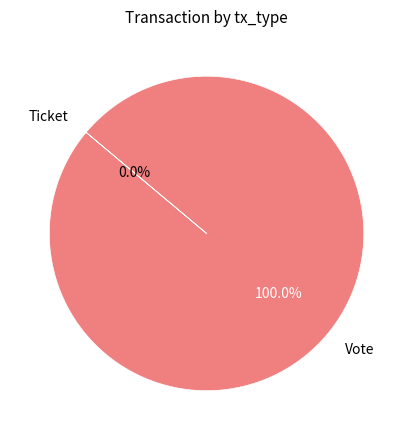

Does Vote account for over 50% of the chart?

Yes